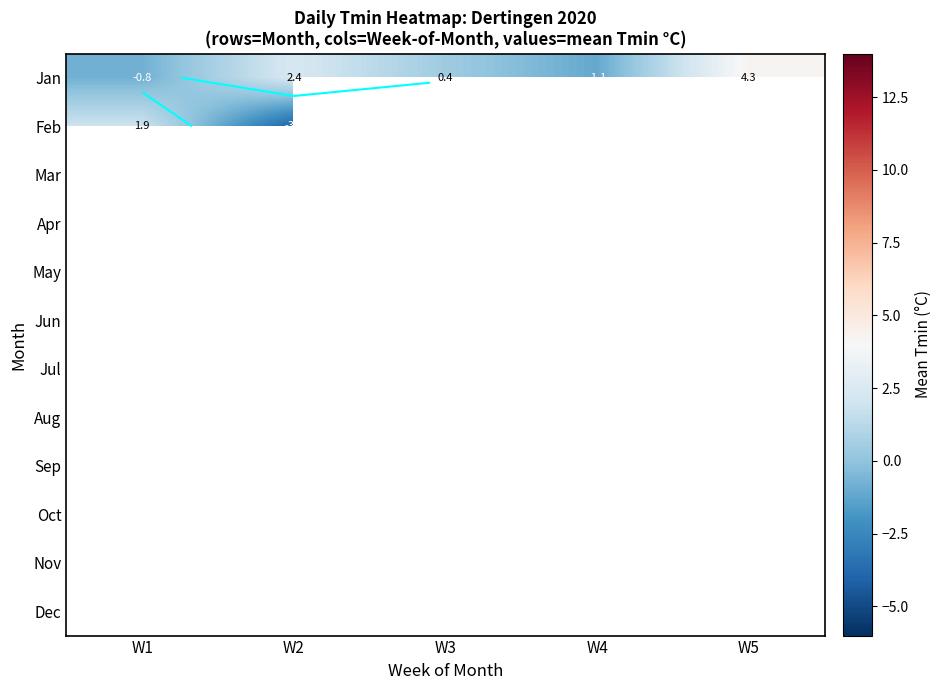

At which label does Feb reach its minimum?

W2